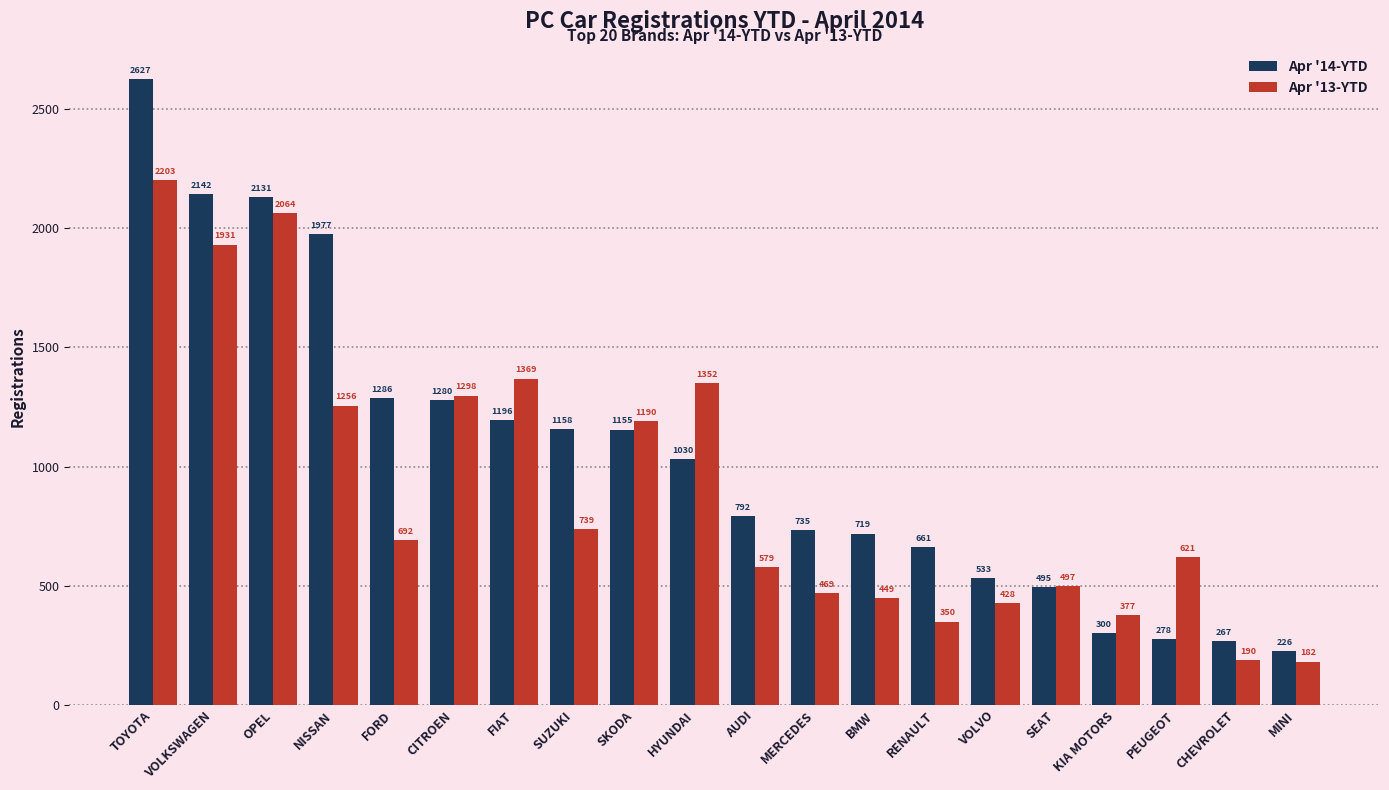

How many values in the Apr '14-YTD series are below 1030?

10